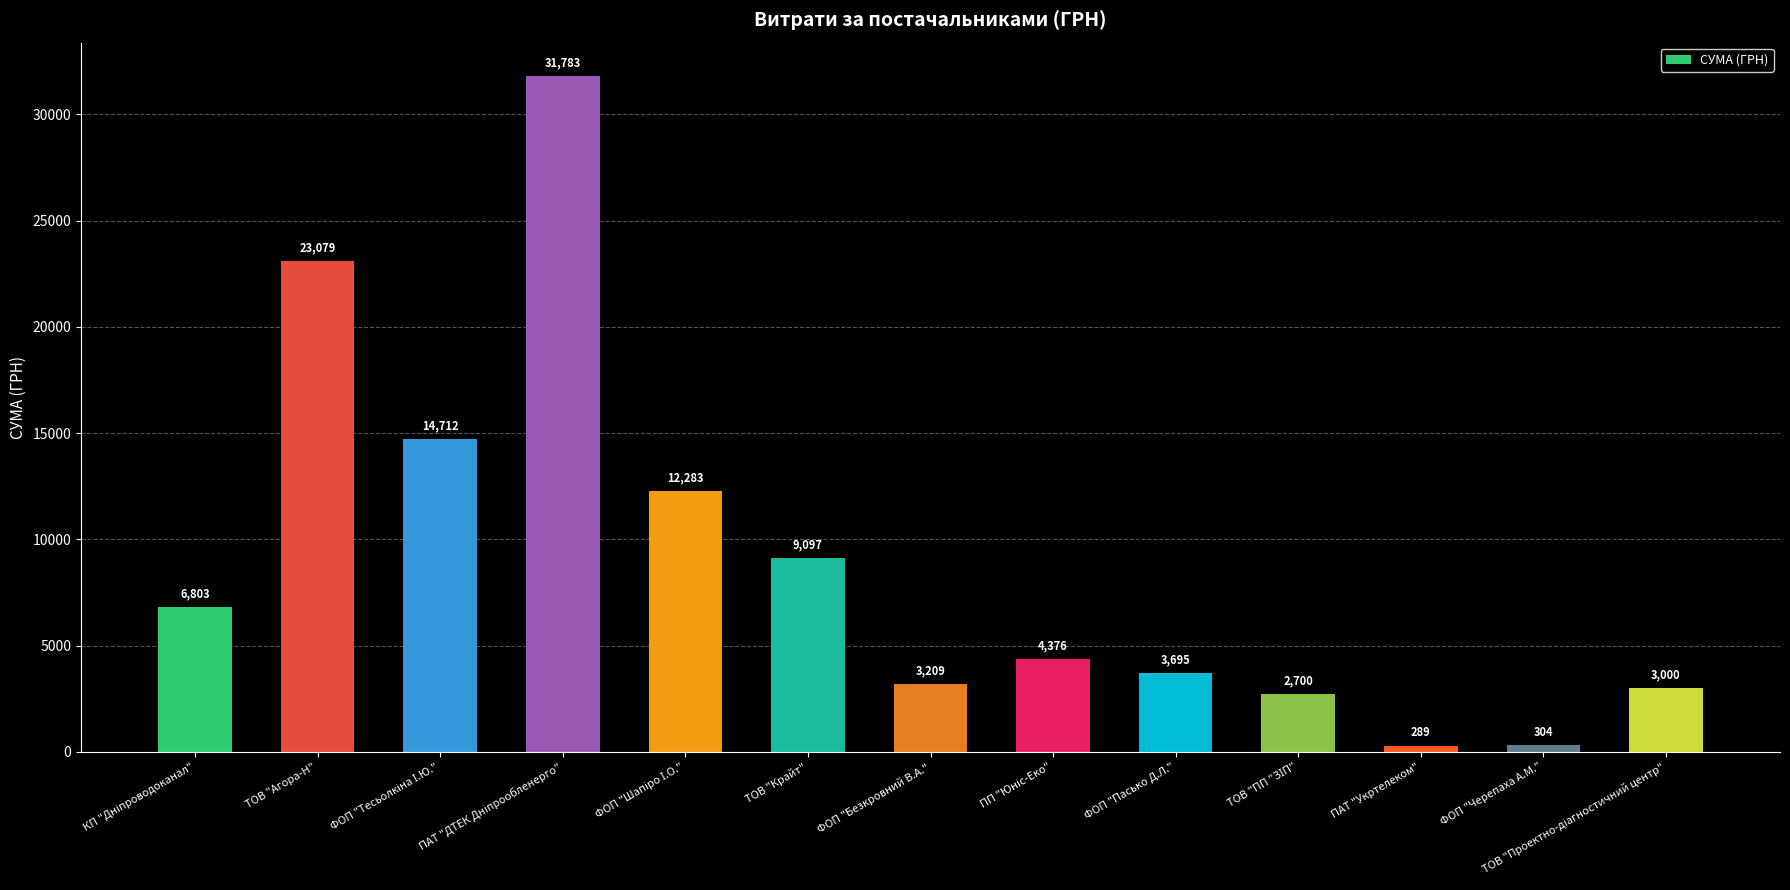

What is the value of the 3rd bar from the left?

14712.0